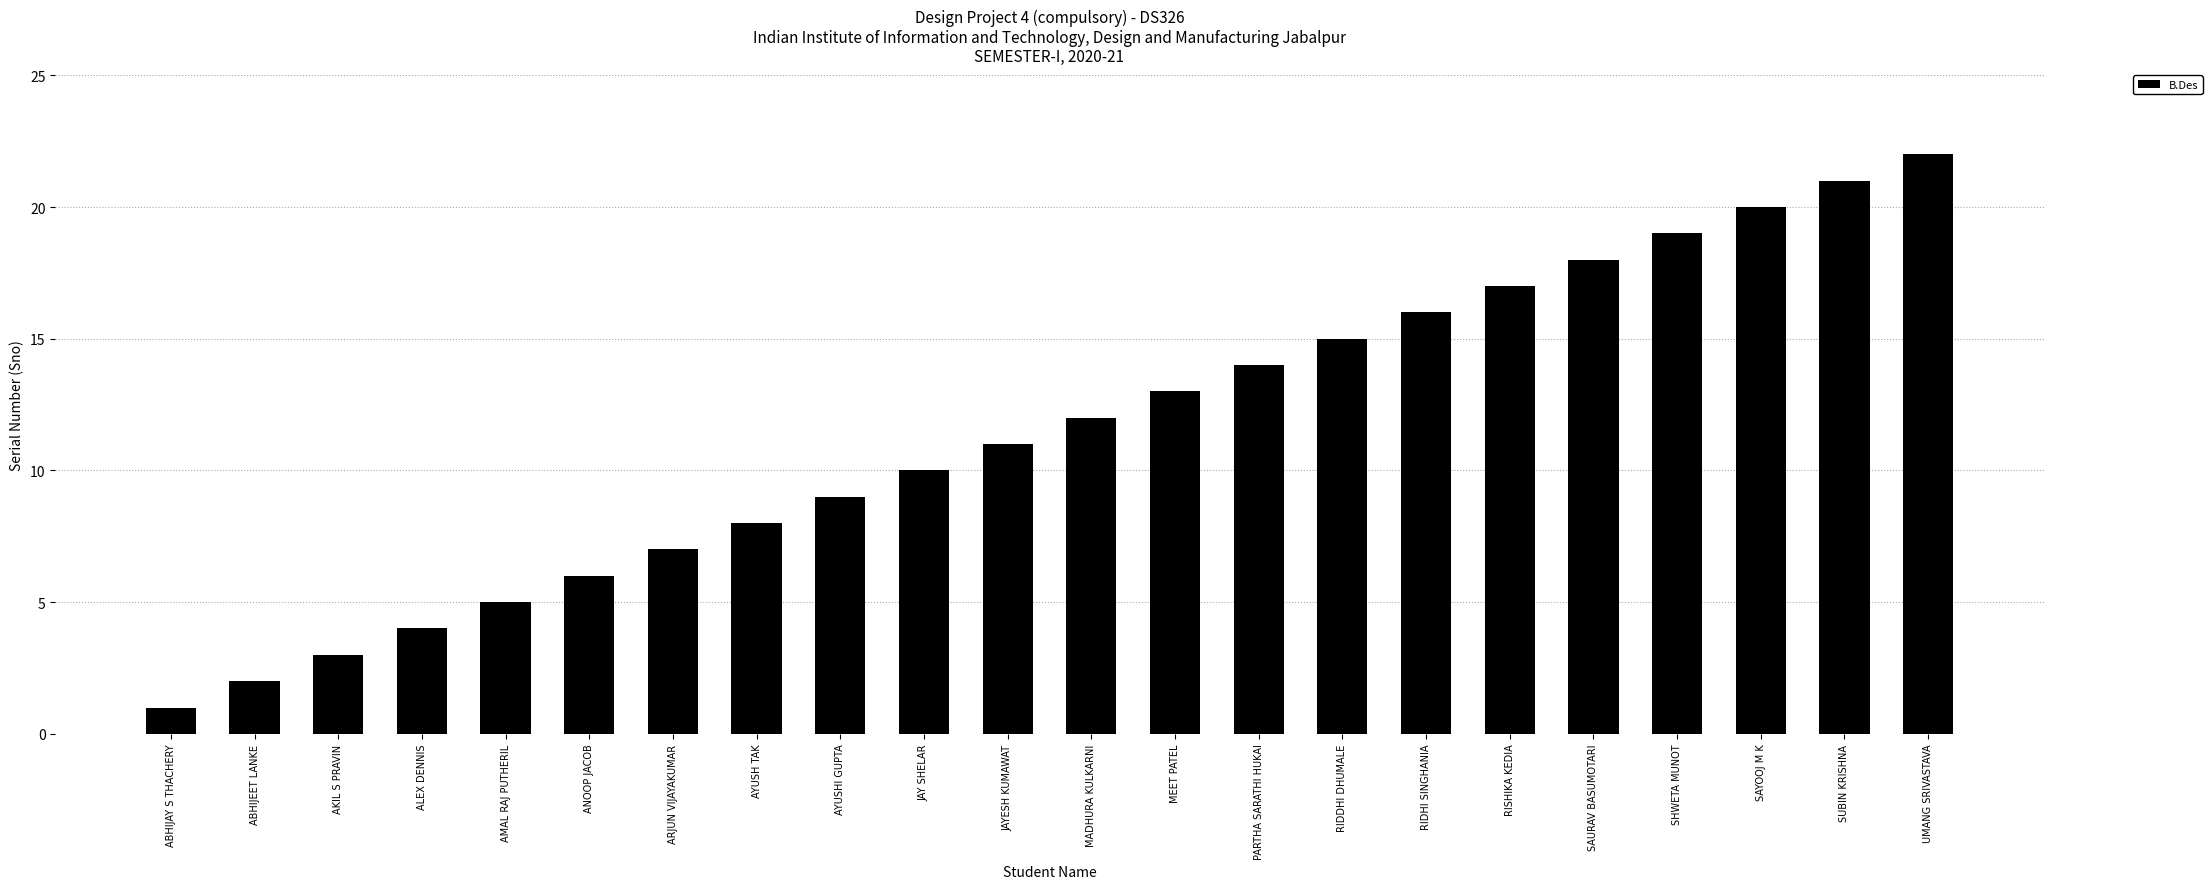

How many data points does each series have?

22